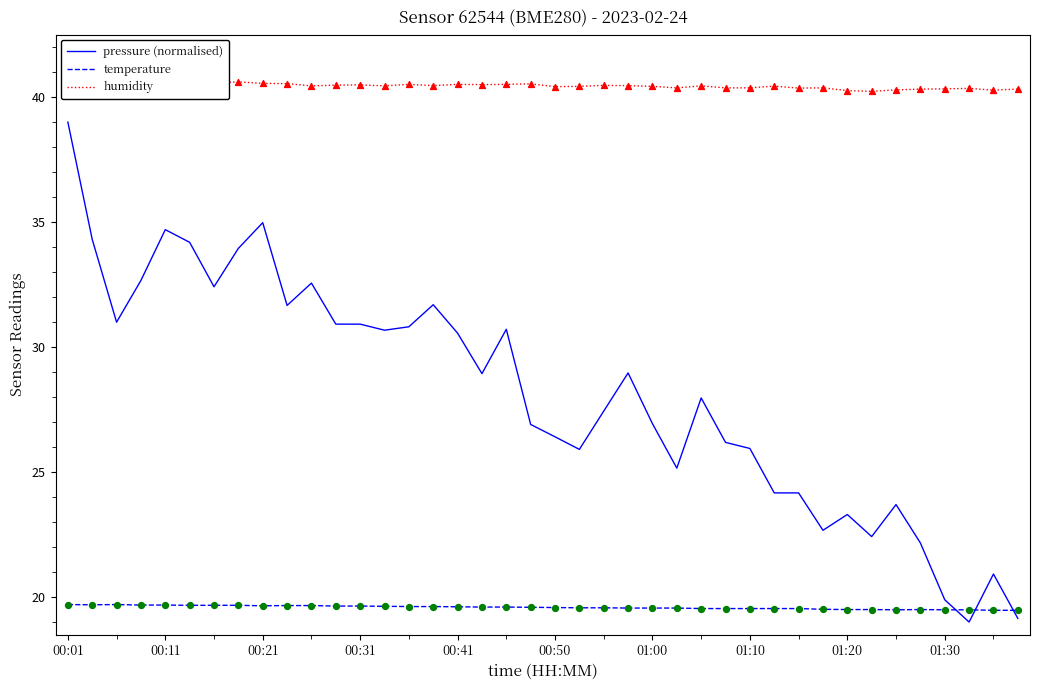

Which series has the largest total across all categories?

humidity